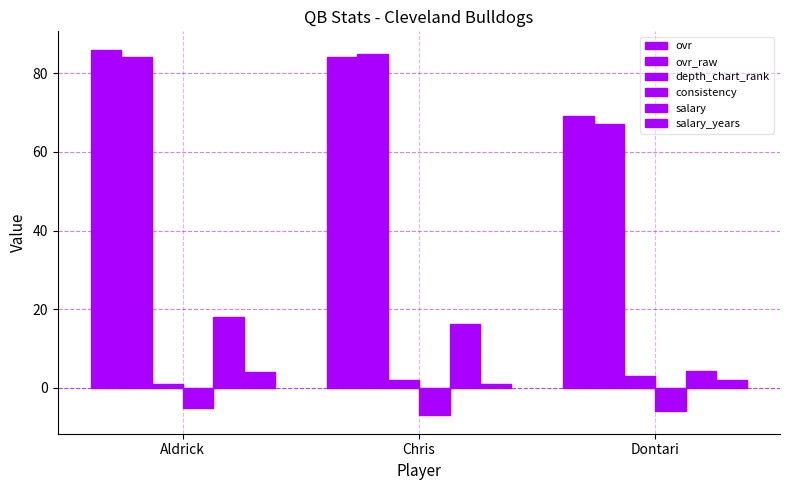

What is the average value of the consistency series?

-6.0